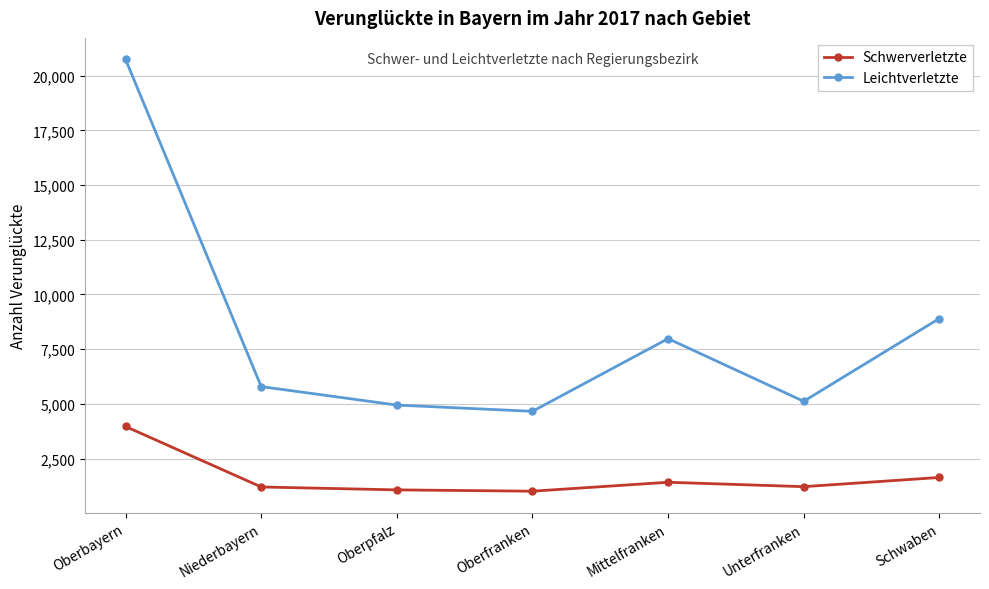

True or false: Schwerverletzte and Leichtverletzte intersect in this chart.

False